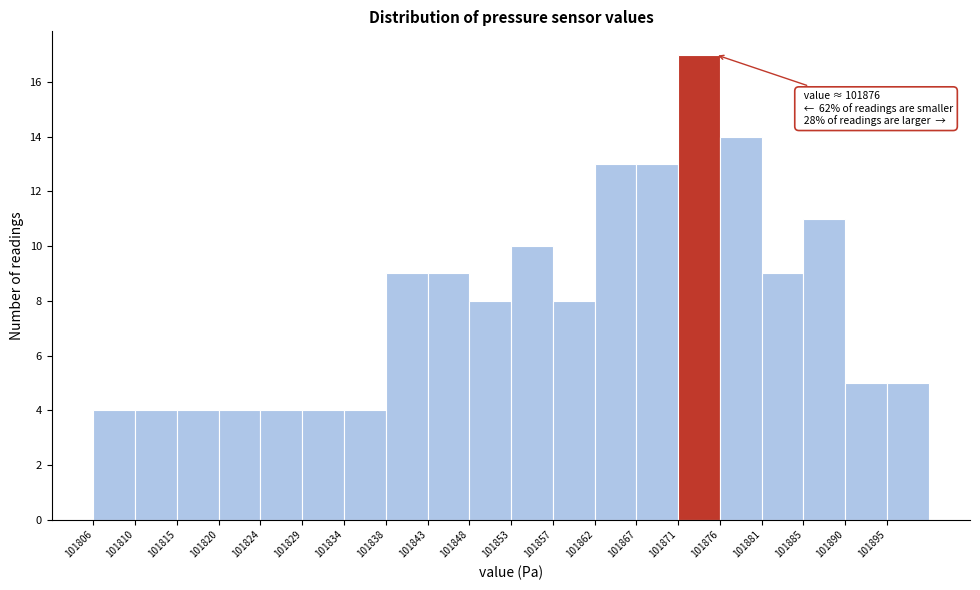

Which range on the x-axis has the tallest bar?

101871.8 to 101876.5